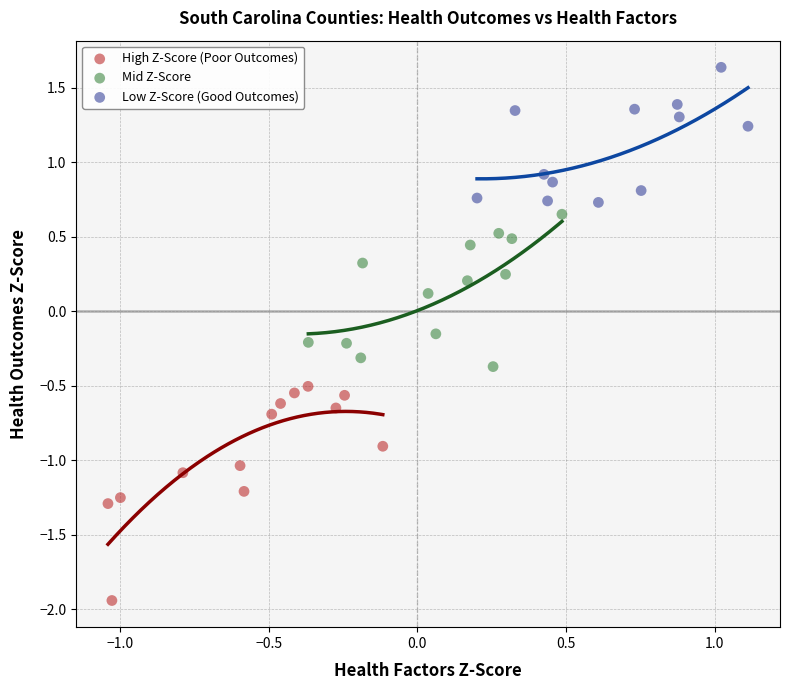

Which series contains the lowest Y value?

High Z-Score (Poor Outcomes)